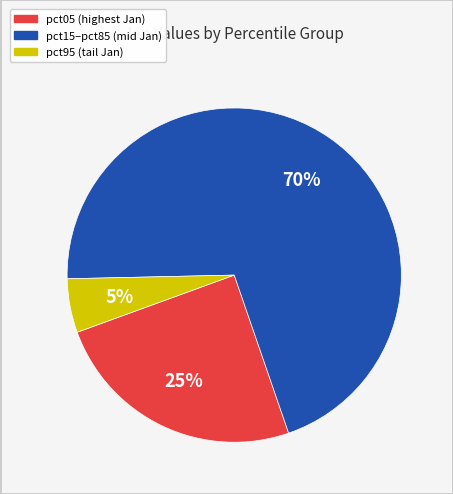

To the nearest percent, what is the average slice percentage?

33%